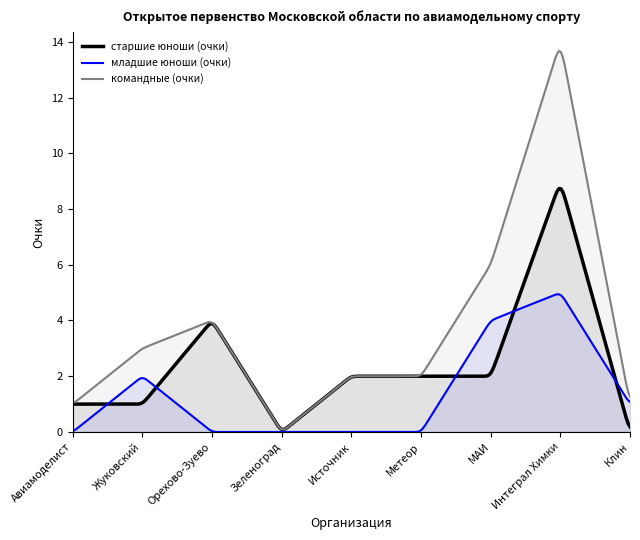

How many data points in старшие юноши (очки) are above 2?

2